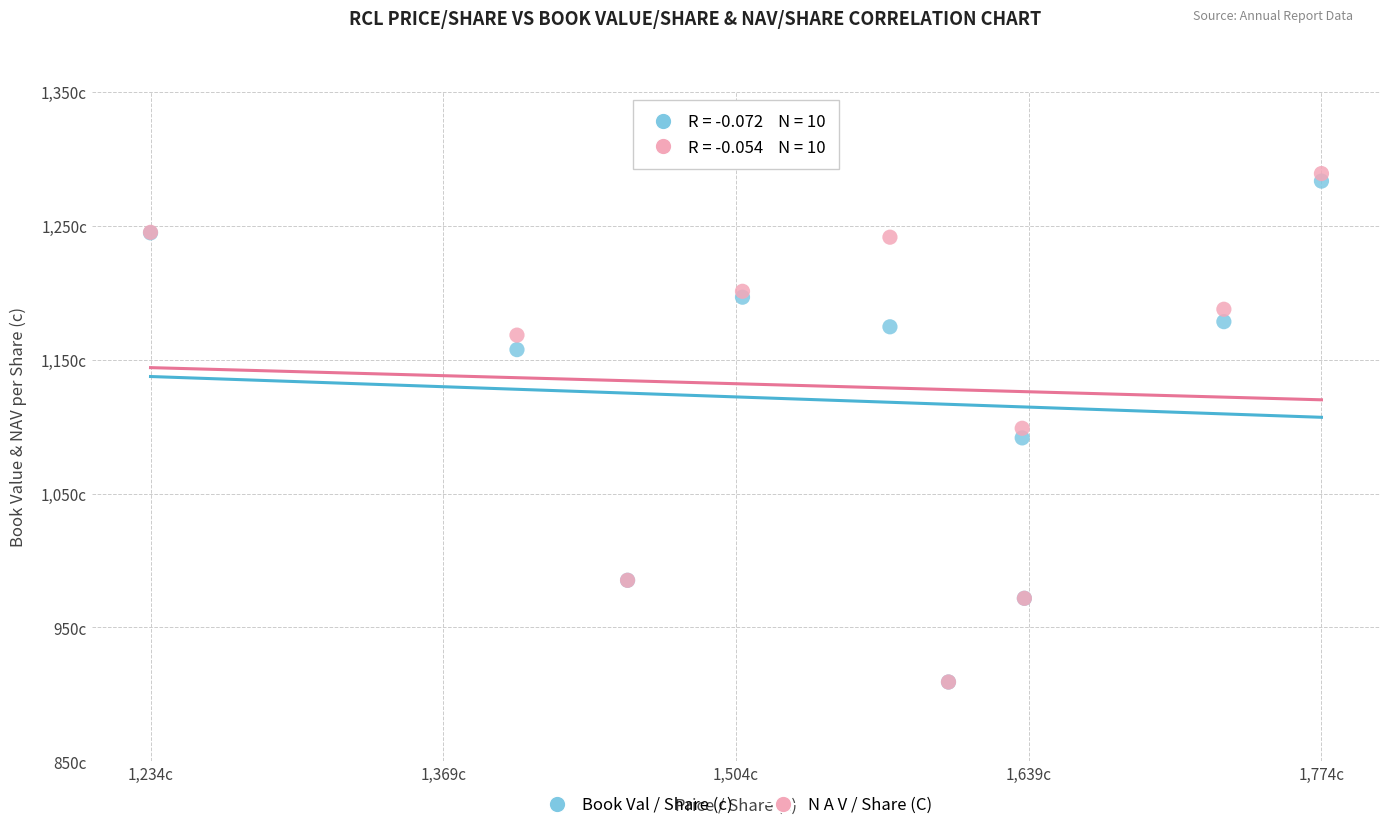

Which series has the largest Y range (max minus min)?

N A V / Share (C)